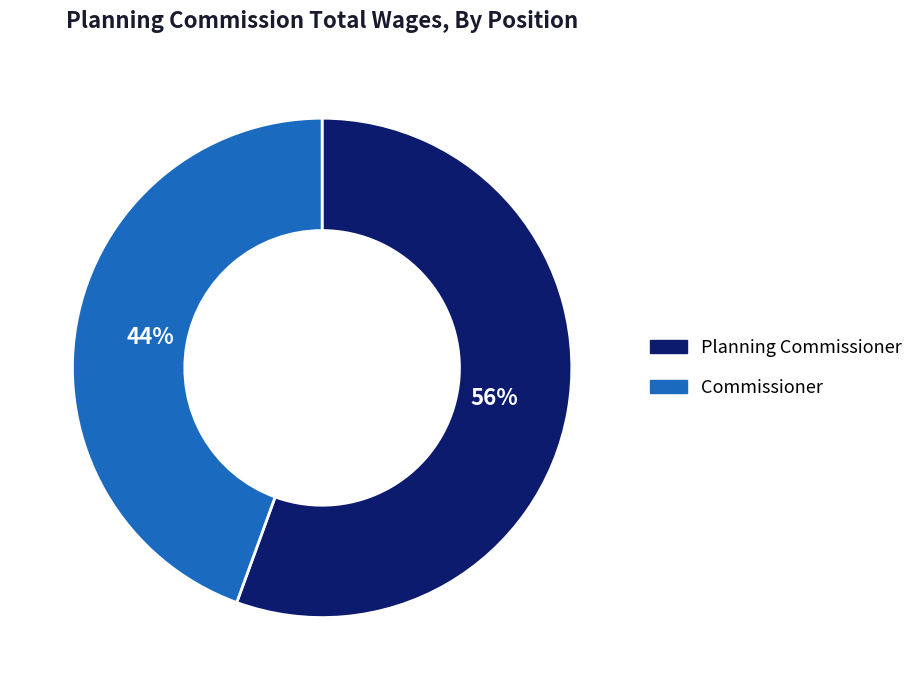

Rank the categories by value from highest to lowest.

Planning Commissioner, Commissioner